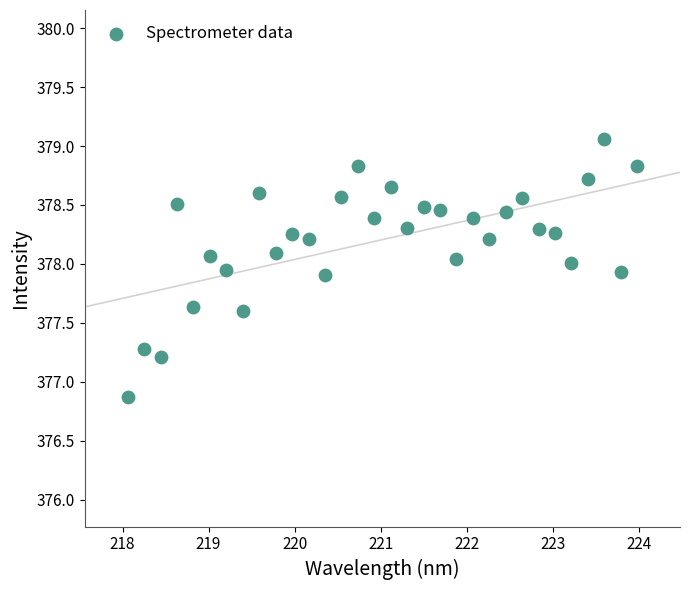

What is the range of Y values (max minus min)?

2.2